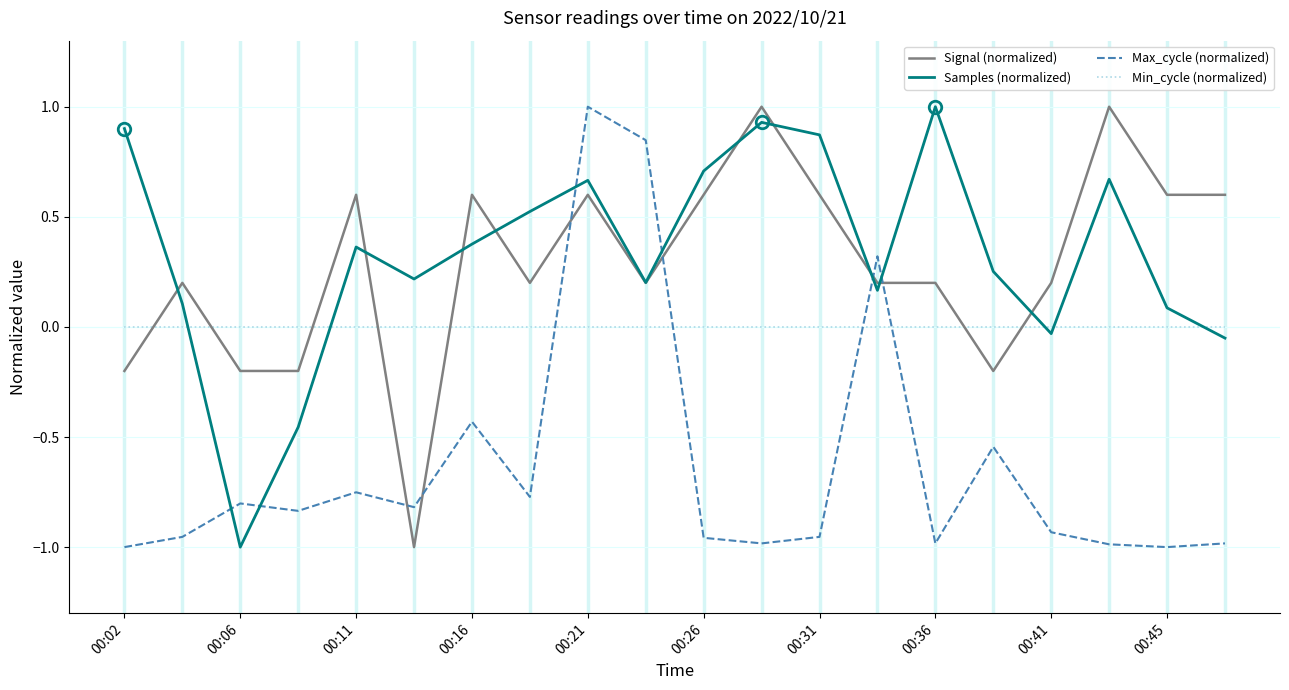

What is the highest value of the Max_cycle (normalized) series?

1.0